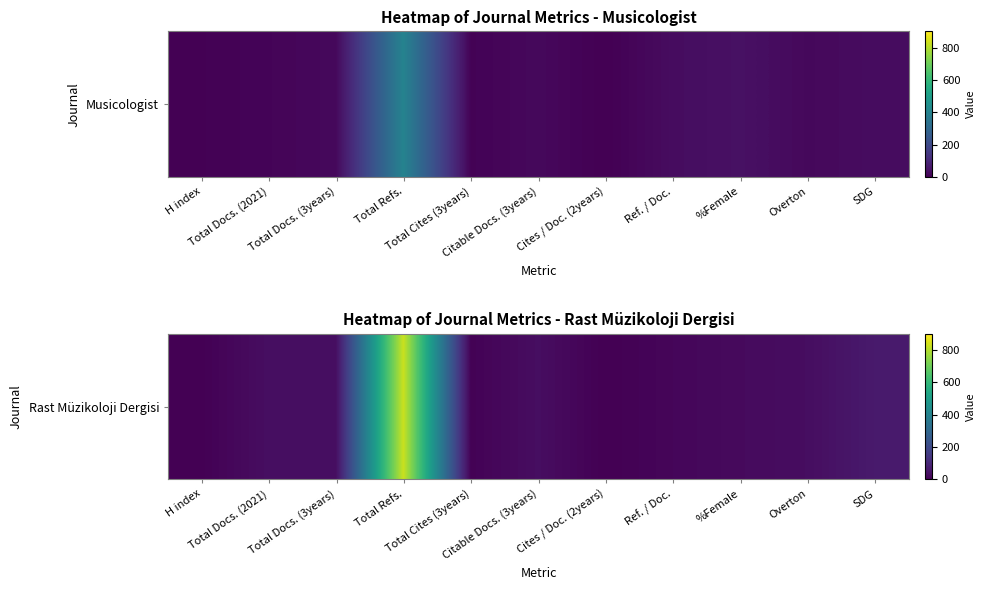

At which label does the data first exceed 32?

Total Docs. (2021)